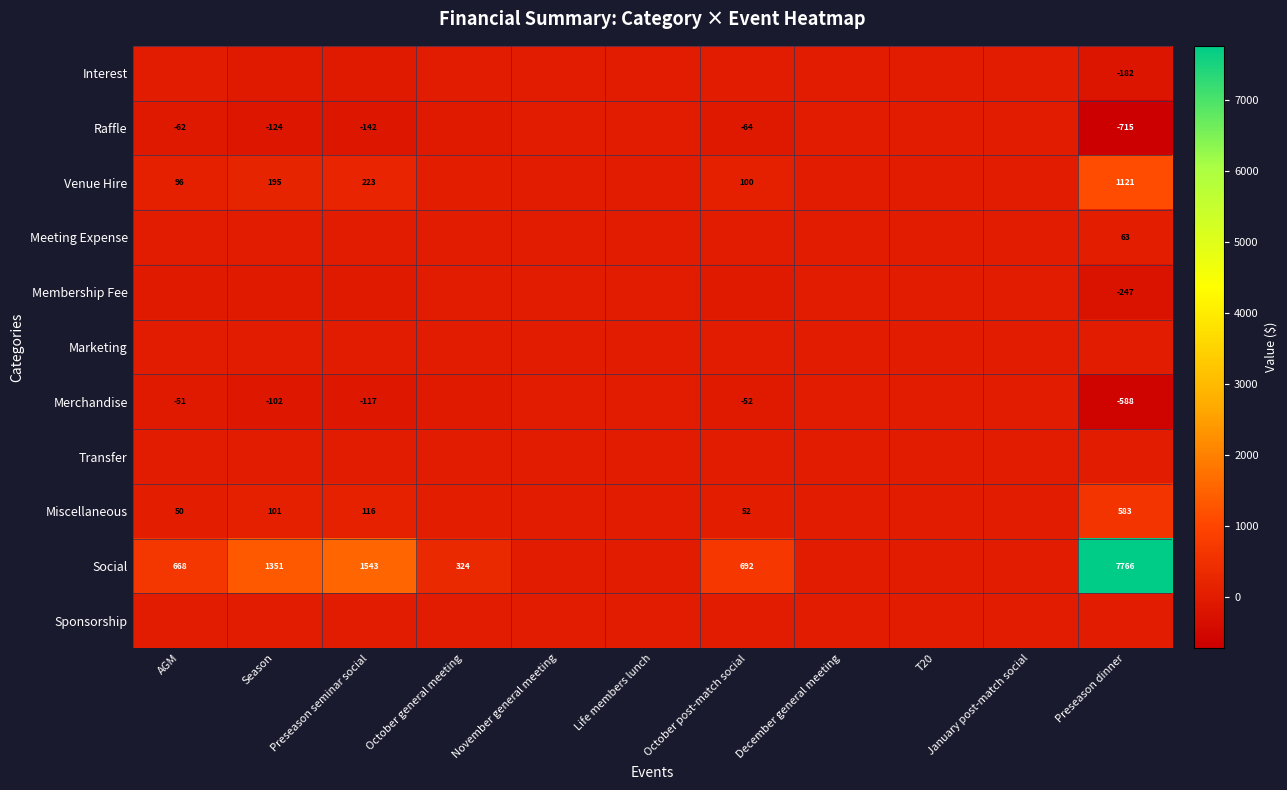

What is the maximum value shown in the chart?

7766.1